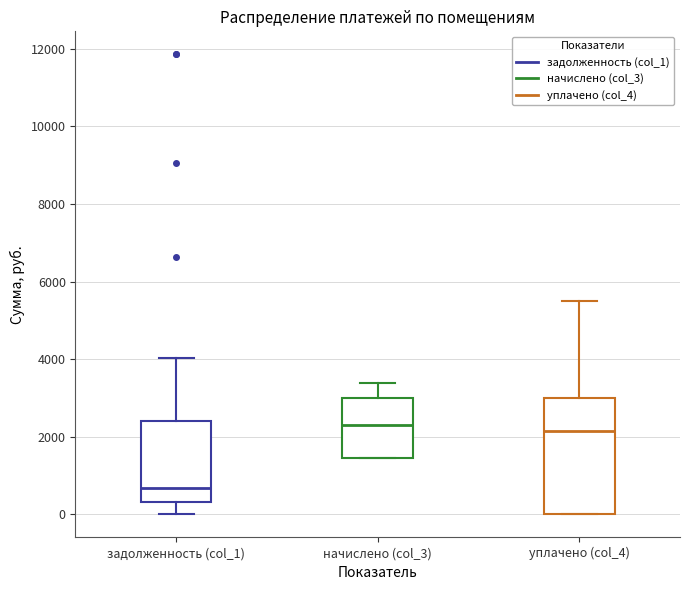

Reading left to right, transcribe this box plot: for each box, give where its median line is, the range the box spans, and where its two whiskers end, as read against the y-axis. The values are not printed on the chart, so give them approximately, as read against the axis.

задолженность (col_1): median 600, box 400 to 2400, whiskers 0 to 4000
начислено (col_3): median 2200, box 1400 to 3000, whiskers 1400 to 3400
уплачено (col_4): median 2200, box 0 to 3000, whiskers 0 to 5400